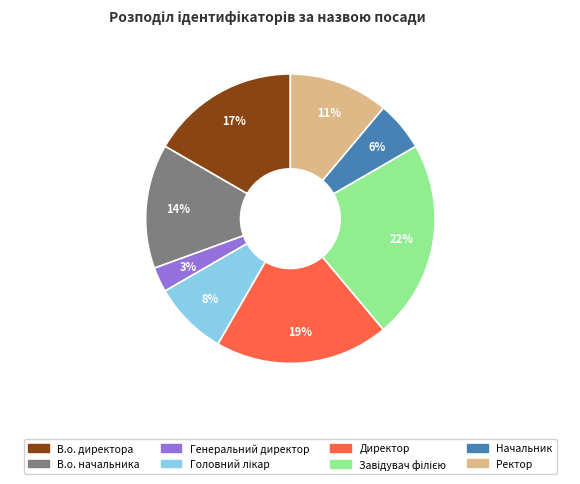

How many slices are in this pie chart?

8